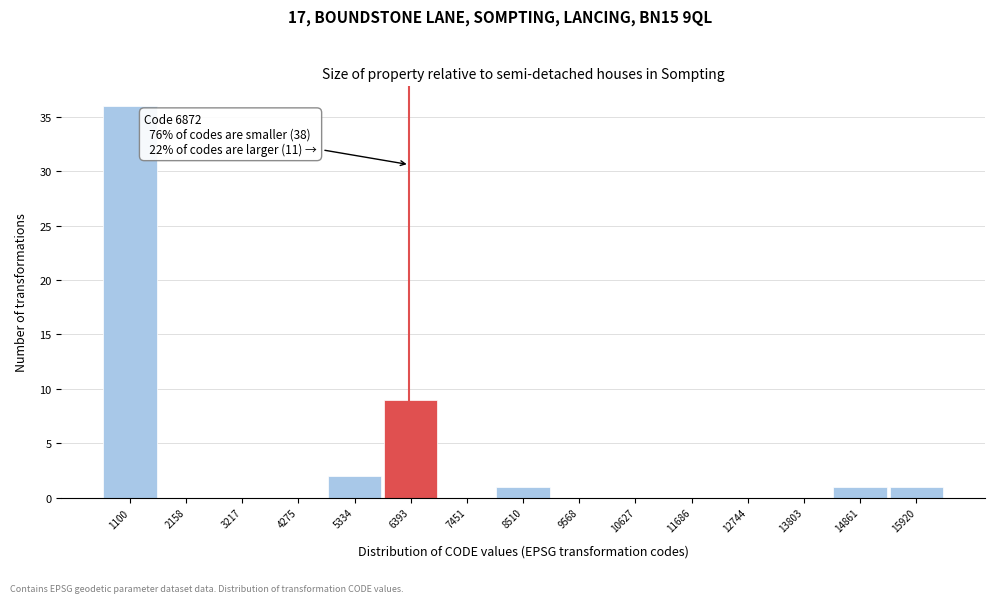

Reading left to right, transcribe all the data shown in this chart.

1100=36	2158=0	3217=0	4275=0	5334=2	6393=9	7451=0	8510=1	9568=0	10627=0	11686=0	12744=0	13803=0	14861=1	15920=1